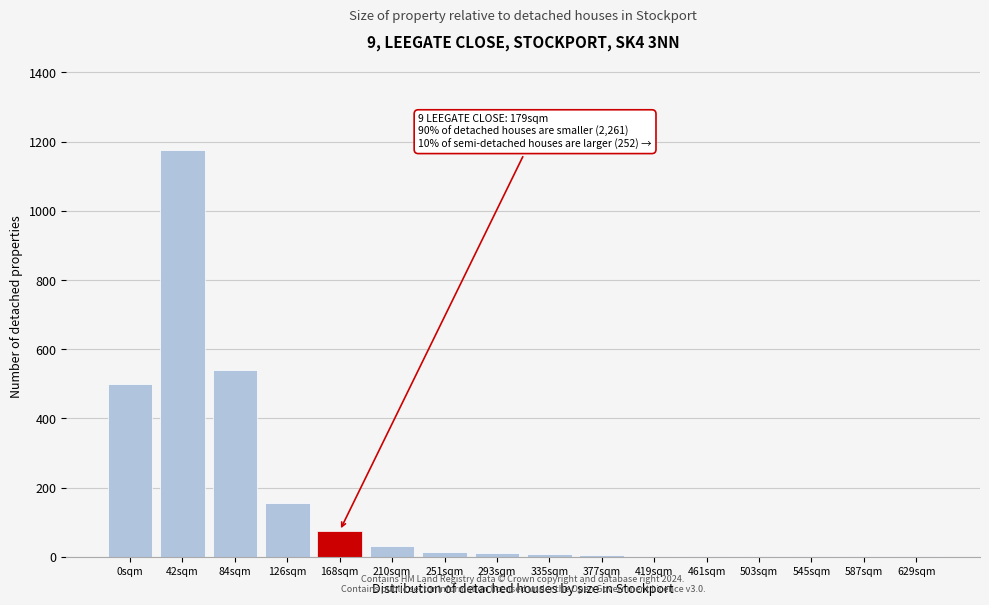

What is the change in value from 168sqm to 210sqm?

-45